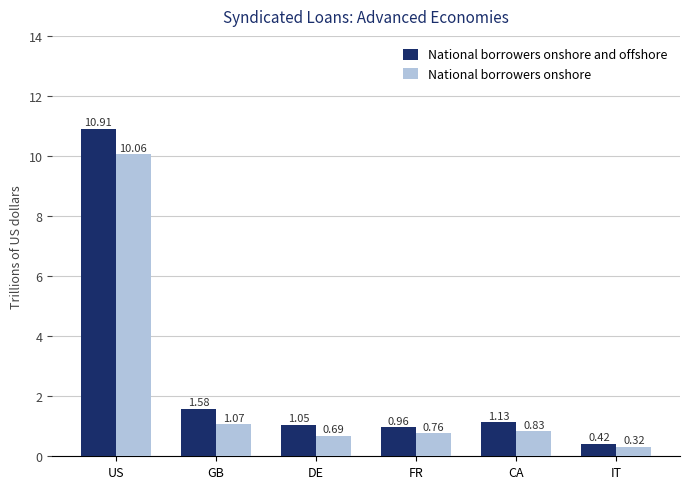

Which series has the largest total across all categories?

National borrowers onshore and offshore